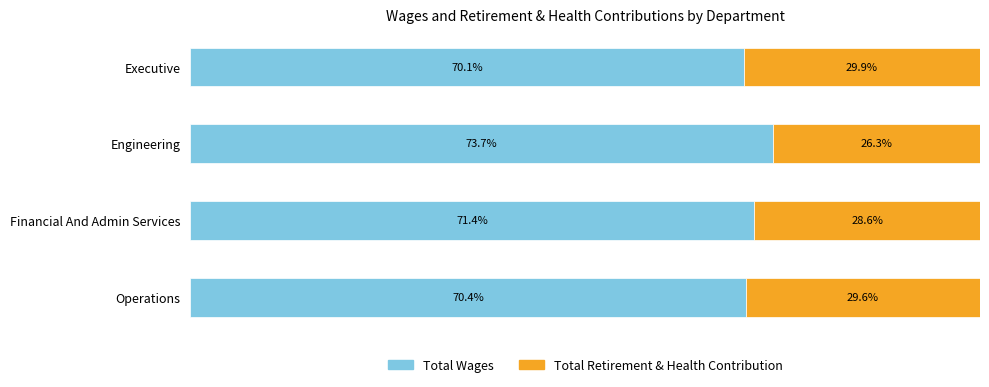

Which category has the lowest value in the Total Wages series?

Executive